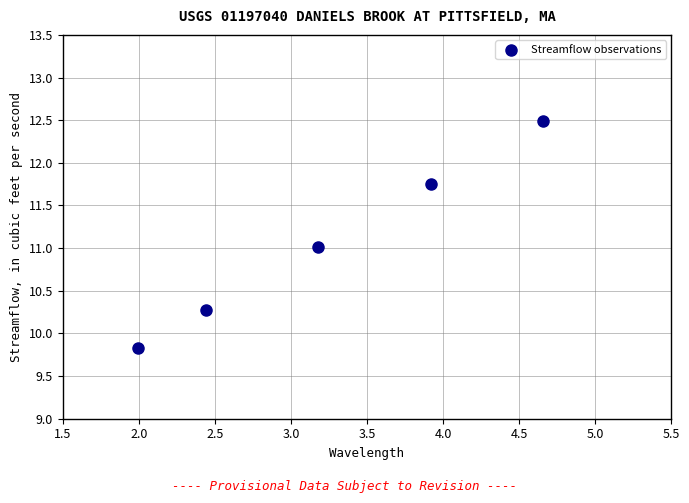

What is the average X value?

3.2